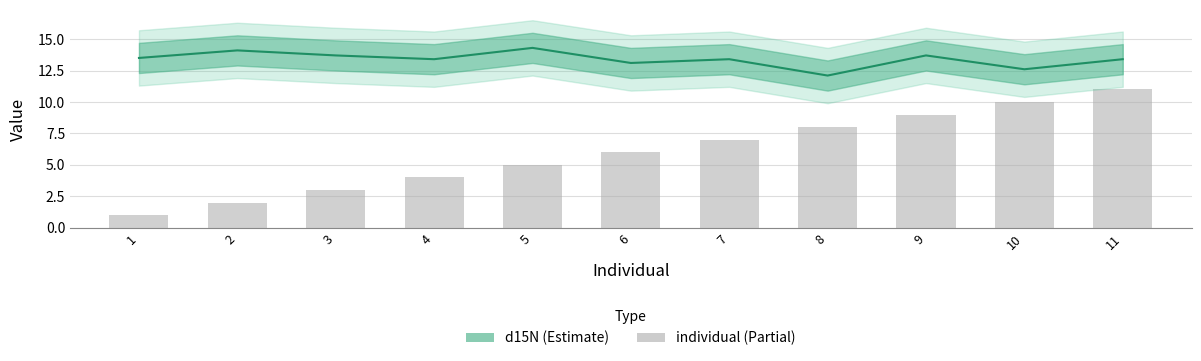

List the series in order of their overall mean, lowest first.

individual, d15N